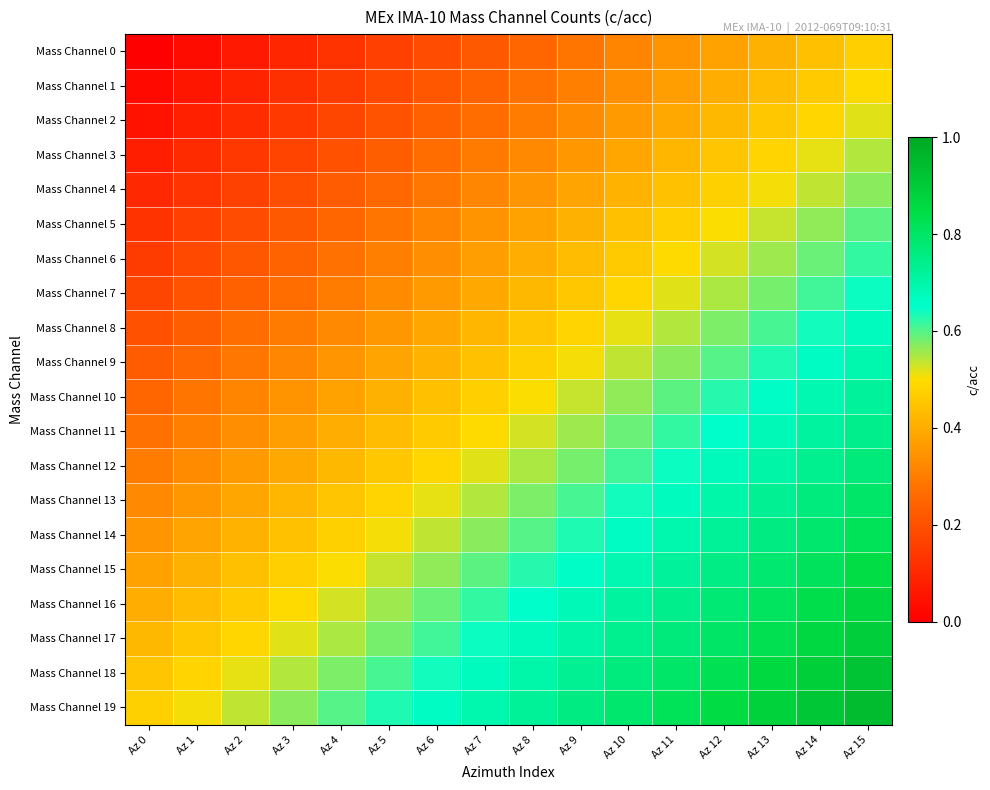

At which category is the sum across all series the highest?

Az 15